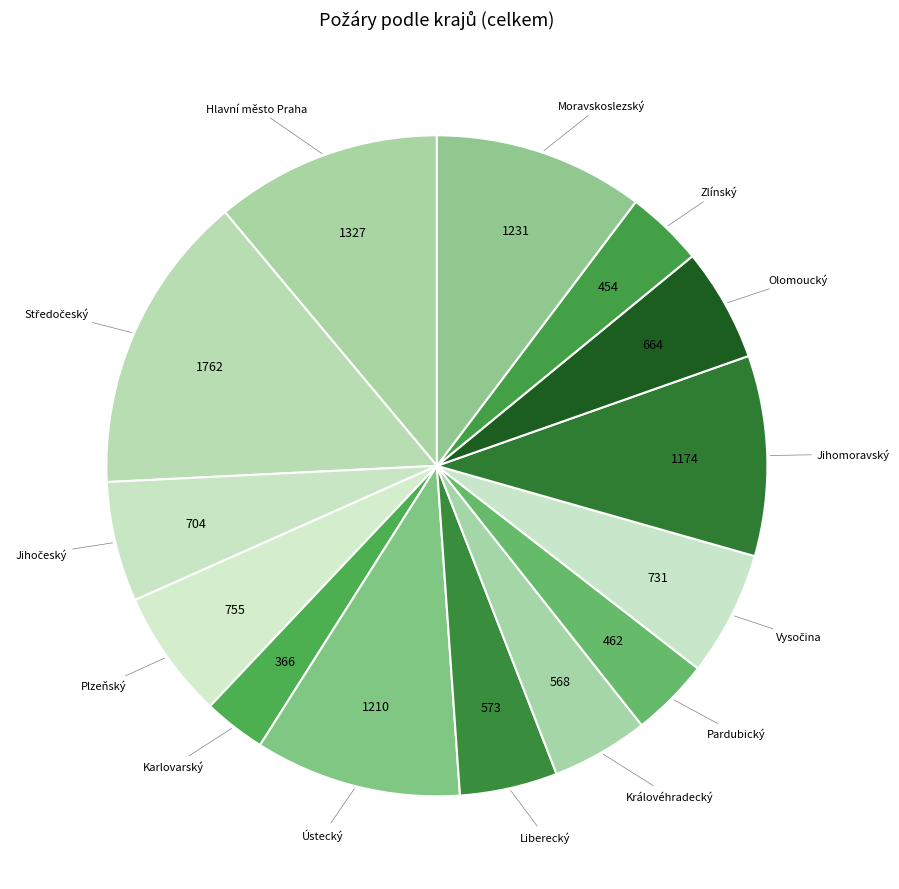

How many slices are in this pie chart?

14